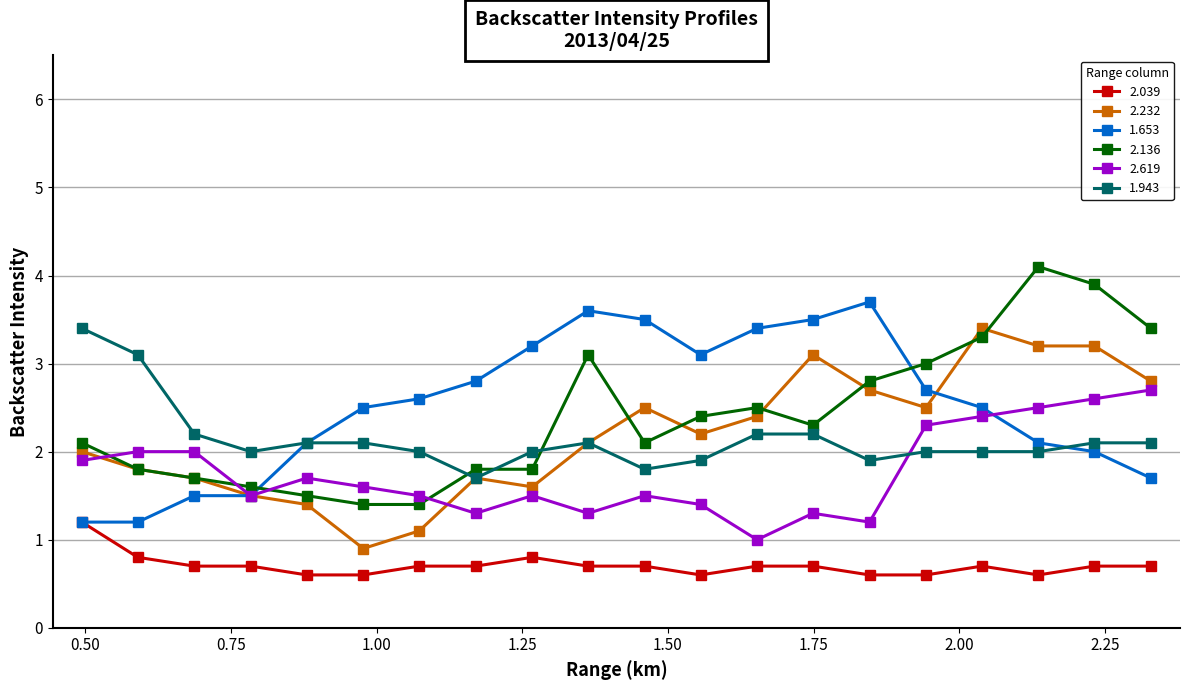

Which series has the widest spread of values?

2.136